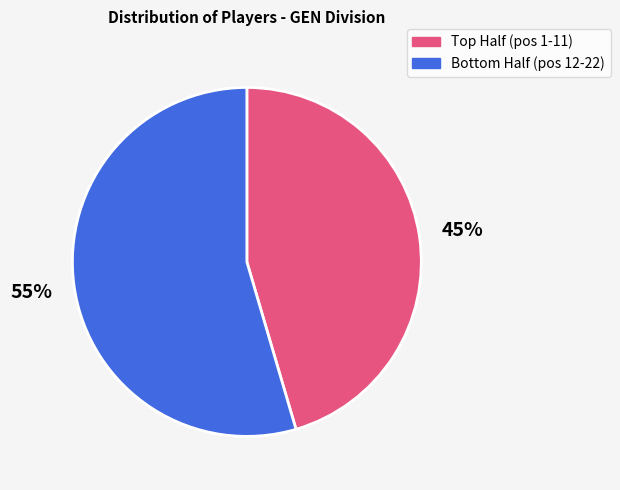

To the nearest percent, what is the average slice percentage?

50%